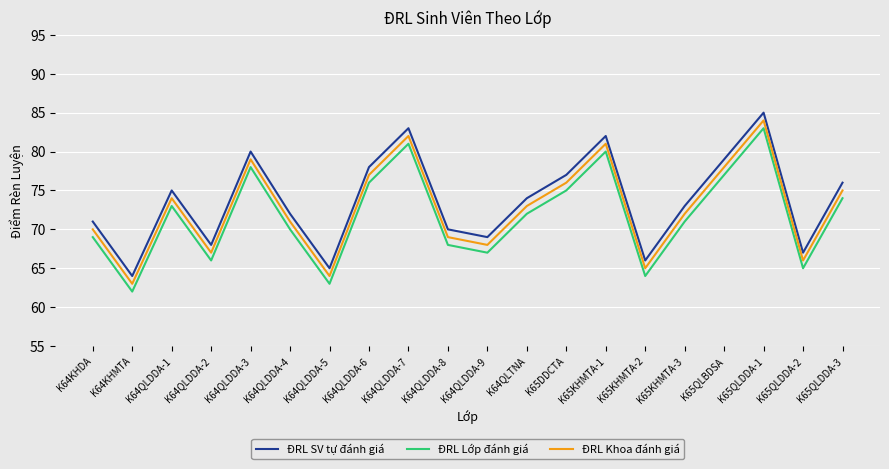

What is the minimum value shown in the chart?

62